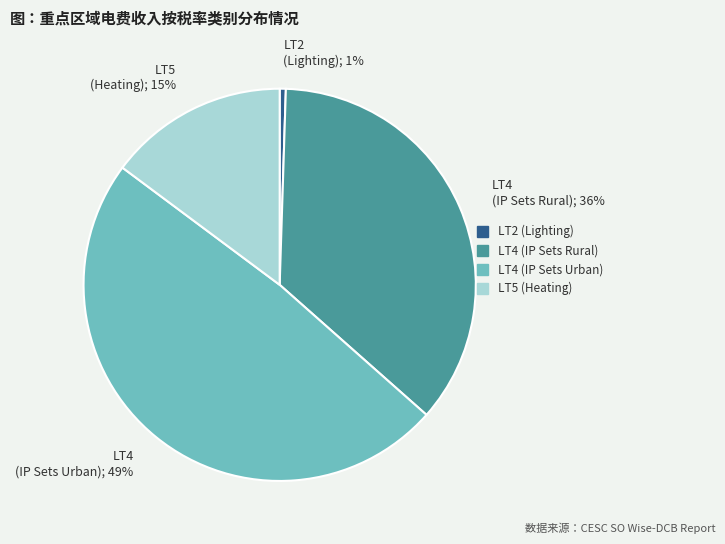

Which slice is the smallest?

LT2 (Lighting)